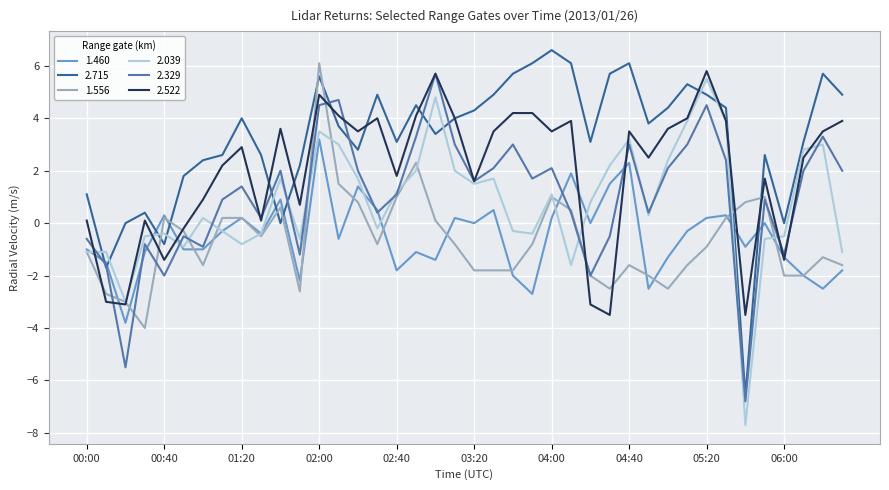

Which series has the largest total across all categories?

2.715